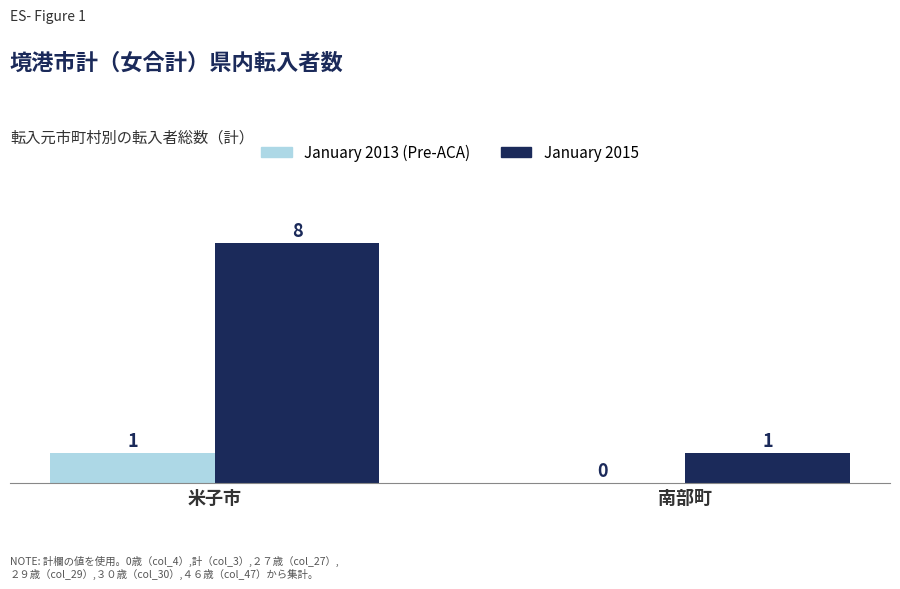

At which label does January 2013 (Pre-ACA) reach its peak?

米子市